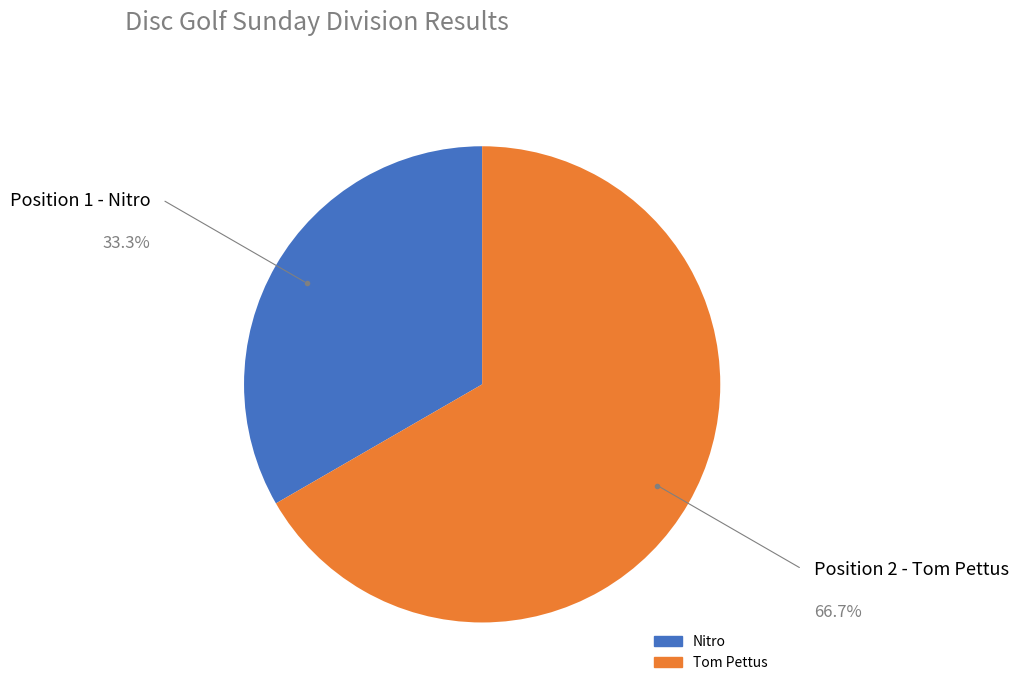

Which has a higher value, Nitro or Tom Pettus?

Tom Pettus